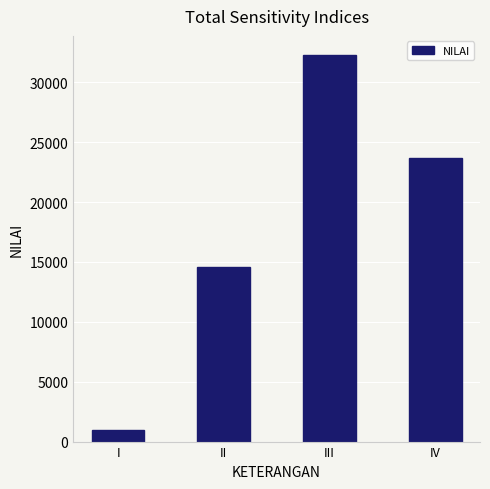

What is the smallest value displayed?

949